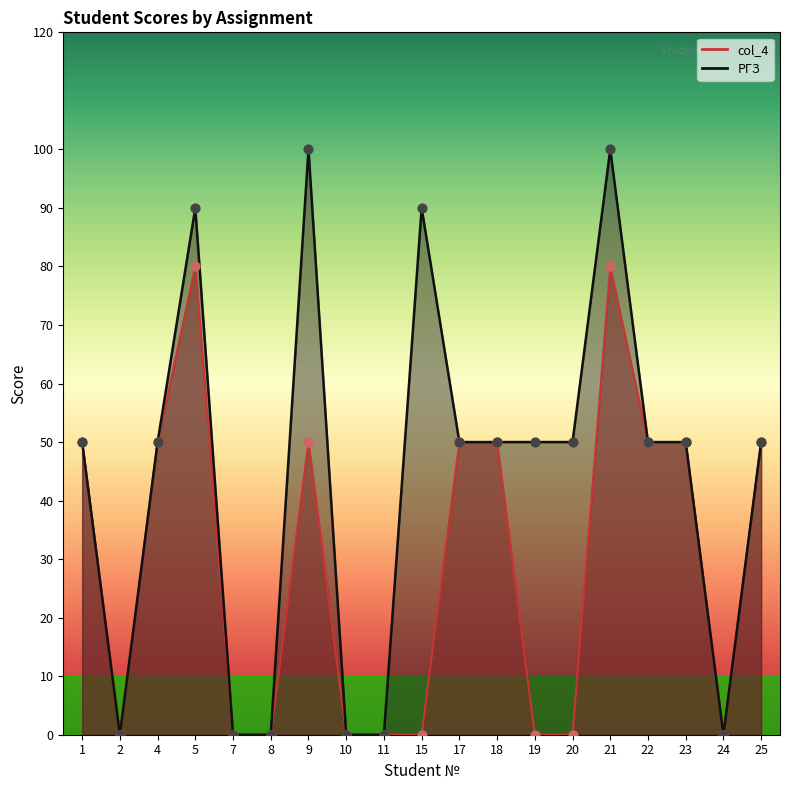

At which category is the sum across all series the highest?

21